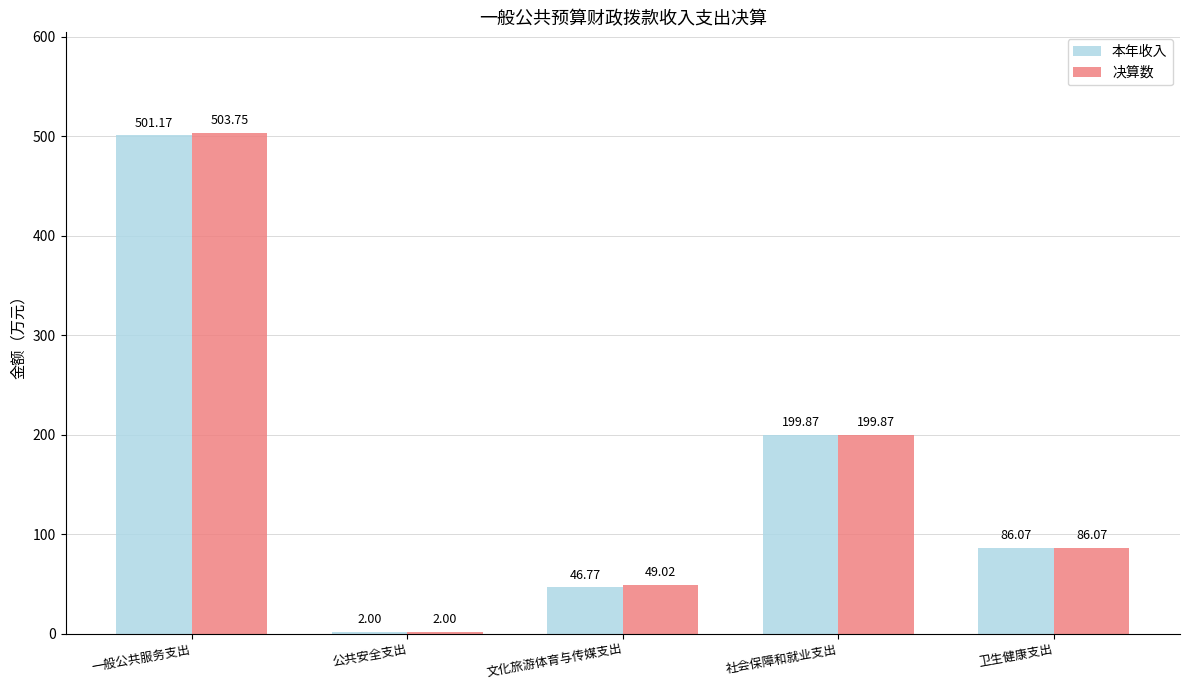

Which series has the largest total across all categories?

决算数